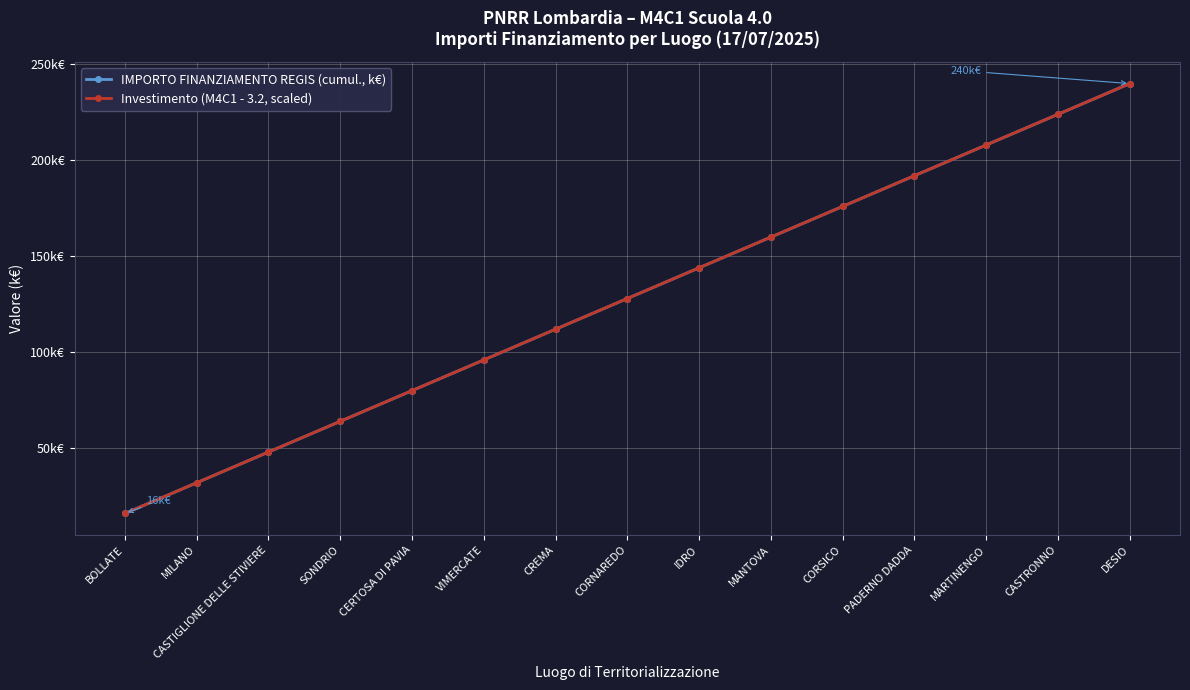

True or false: Investimento (M4C1 - 3.2, scaled) and IMPORTO FINANZIAMENTO REGIS (cumul., k€) intersect in this chart.

False